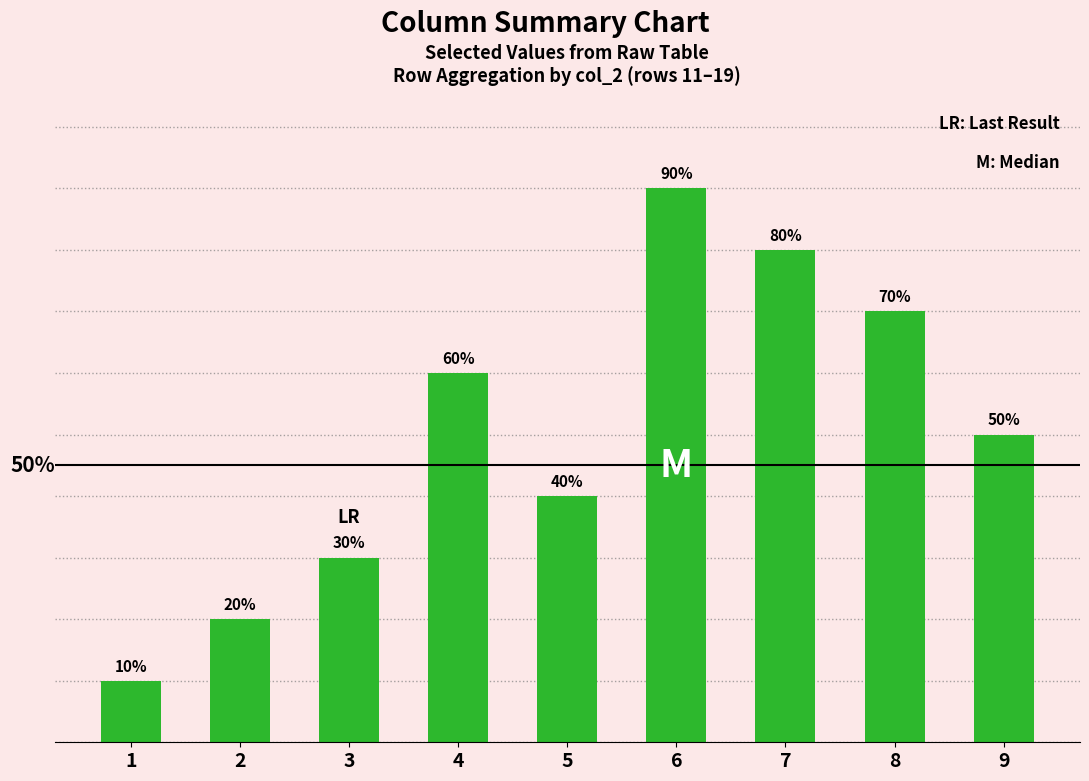

Rank the categories by value from highest to lowest.

6, 7, 8, 4, 9, 5, 3, 2, 1